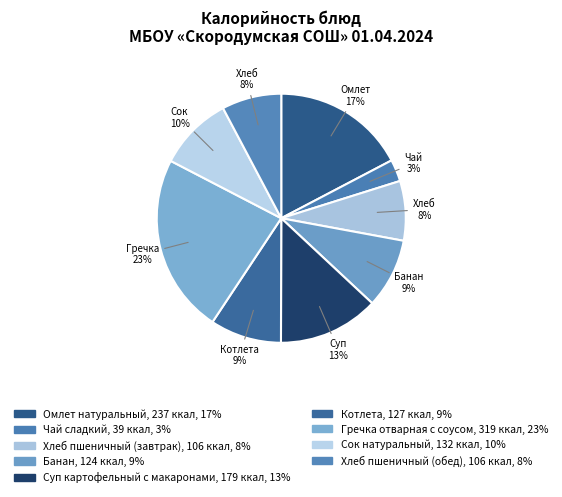

Does any single category account for the majority?

No